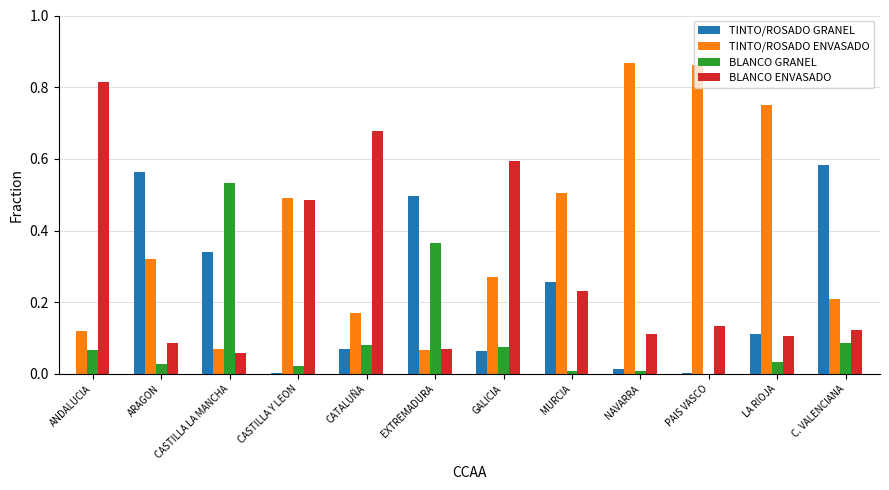

Which series changed the most between CASTILLA LA MANCHA and MURCIA?

BLANCO GRANEL